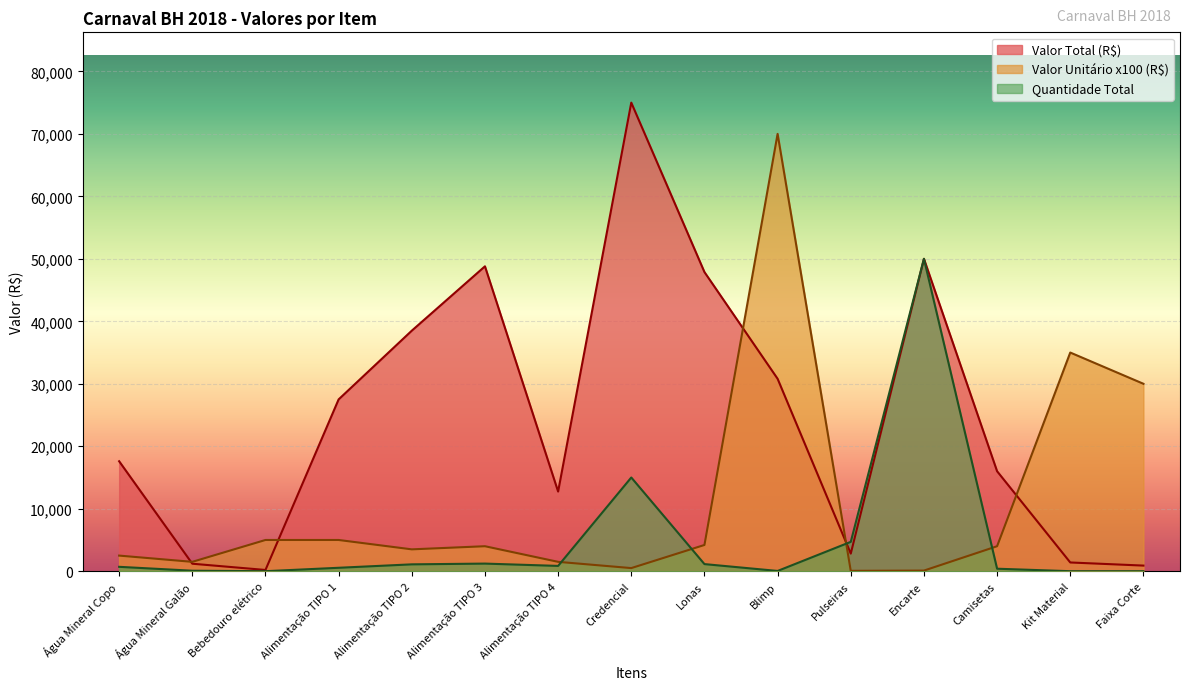

What is the value of the Quantidade Total point at the 9th from the left?

1140